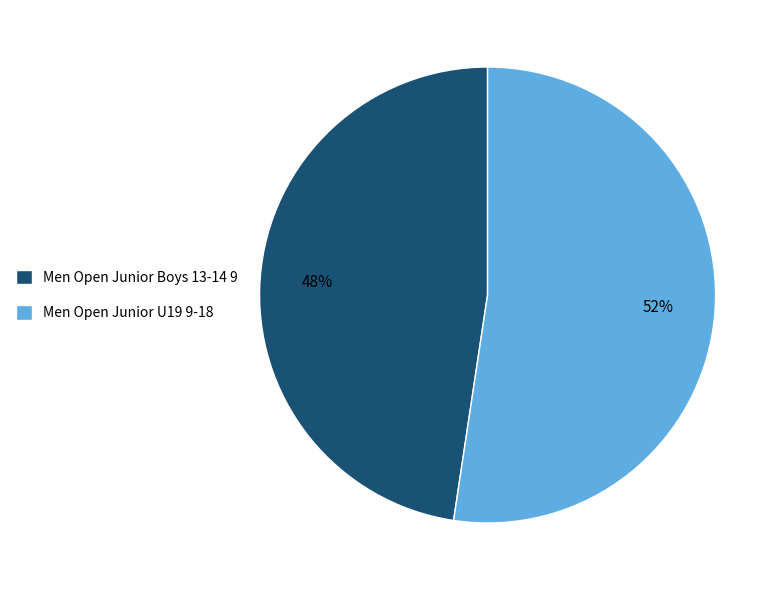

Is it true that Men Open Junior U19 9-18 is 52% of the pie?

True